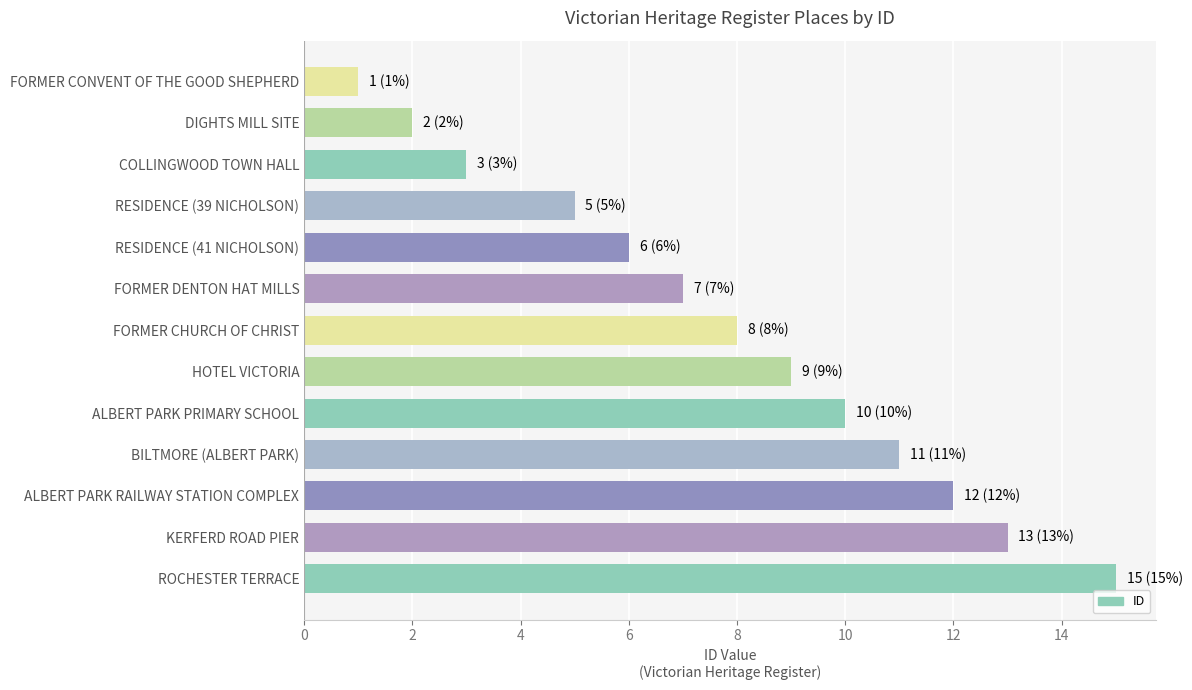

What is the difference between the maximum and minimum values?

14